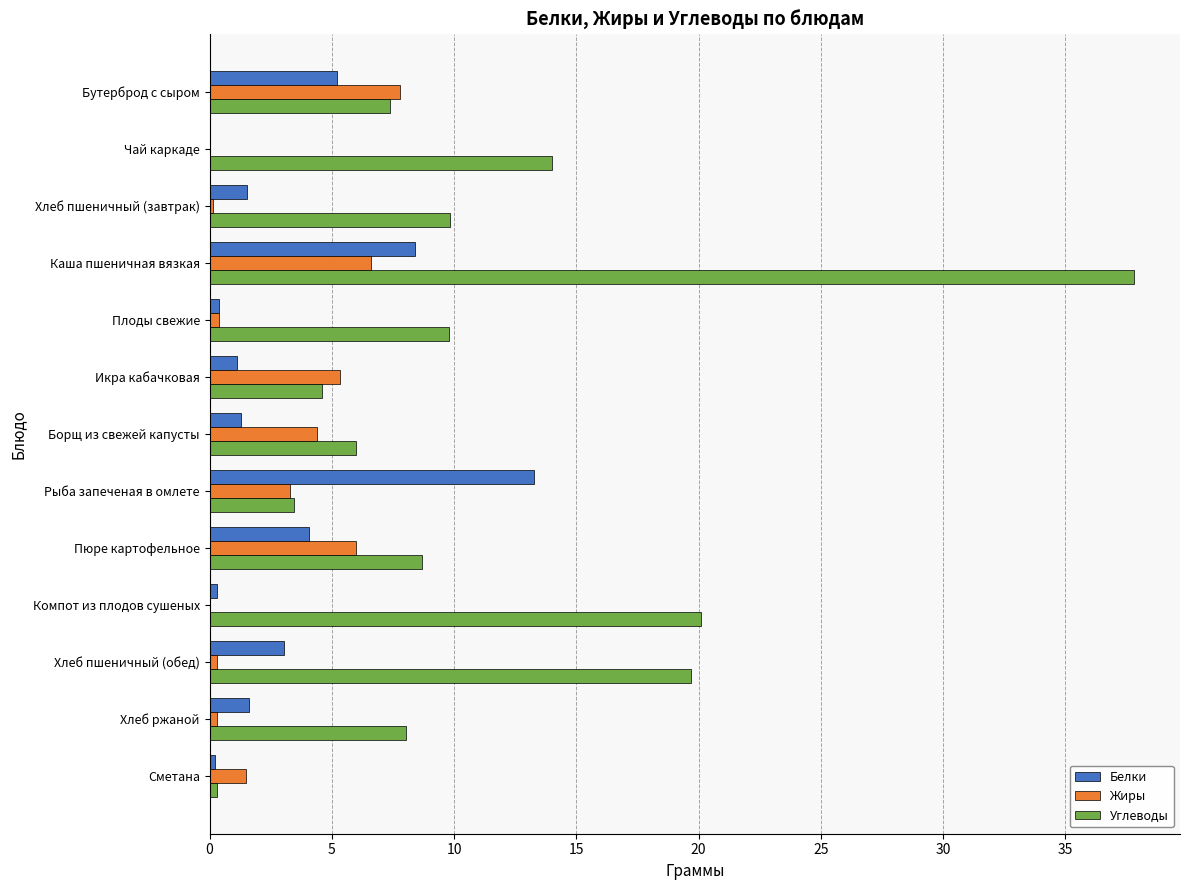

Count the number of data series in this chart.

3